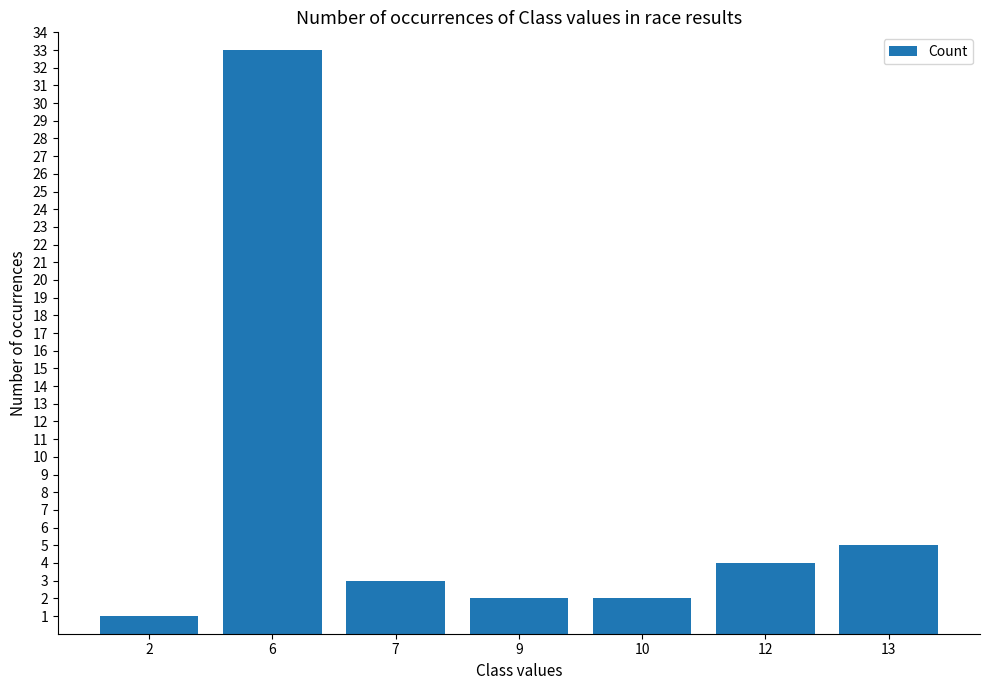

True or false: the data shows 5 at 13.

True